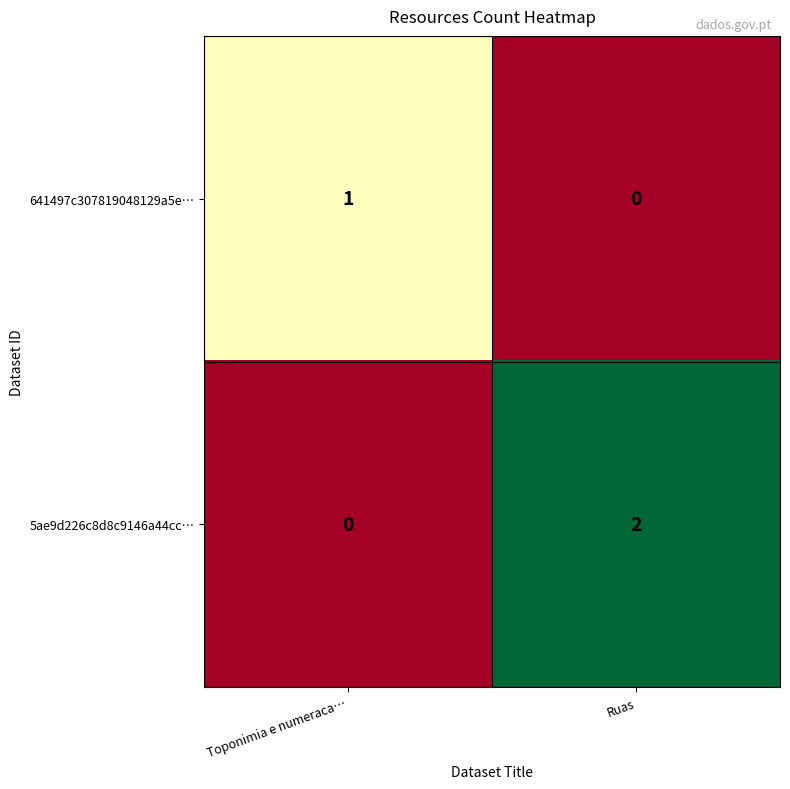

Count the number of categories in the chart.

2